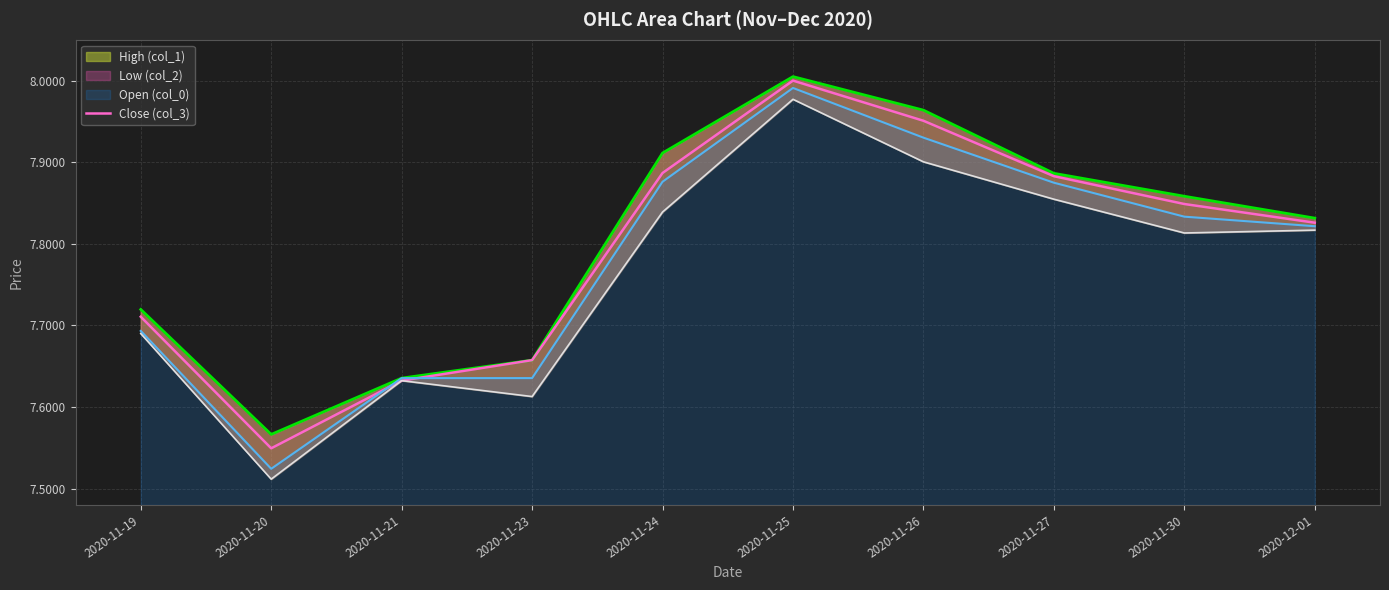

What are all the series names shown in the legend?

High (col_1), Close (col_3), Open (col_0), Low (col_2)